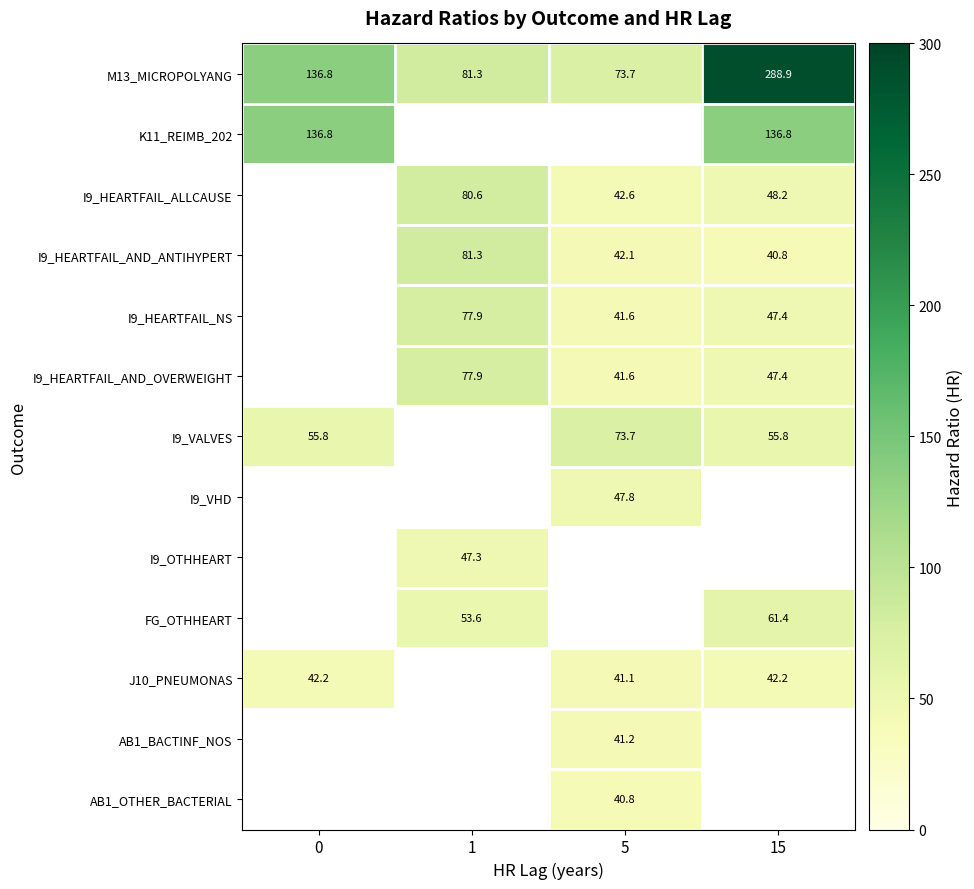

True or false: J10_PNEUMONAS has a value of 42.2 at 0.

True